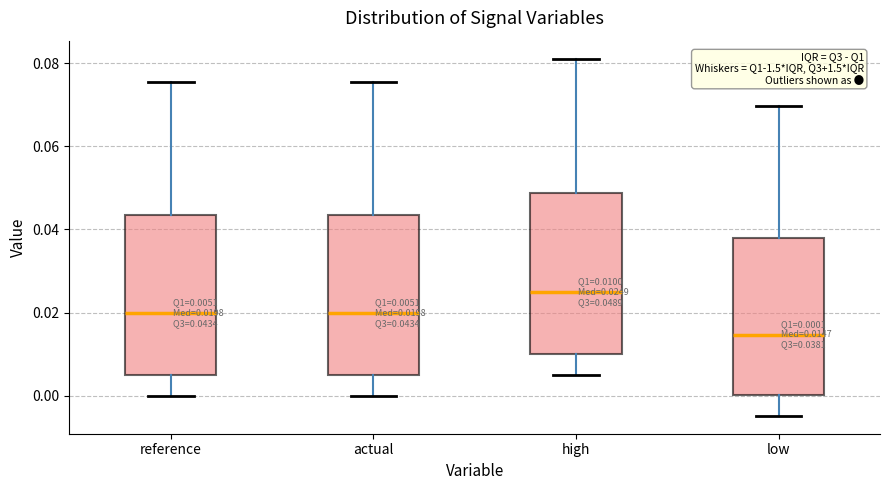

Which box has the highest median line?

high